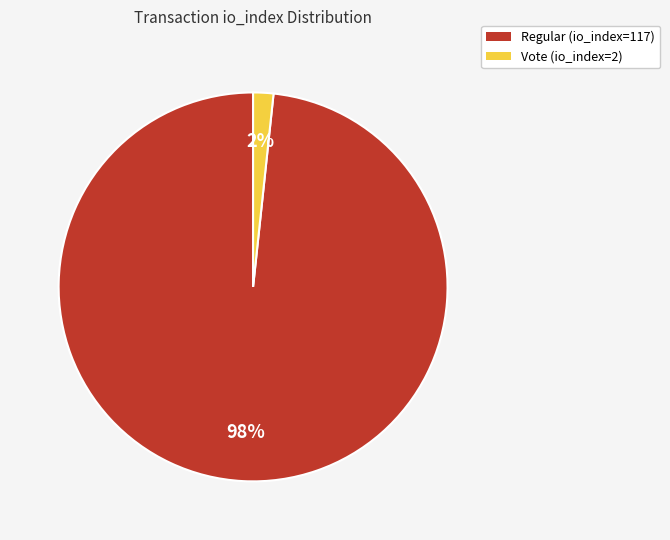

How many slices are in this pie chart?

2